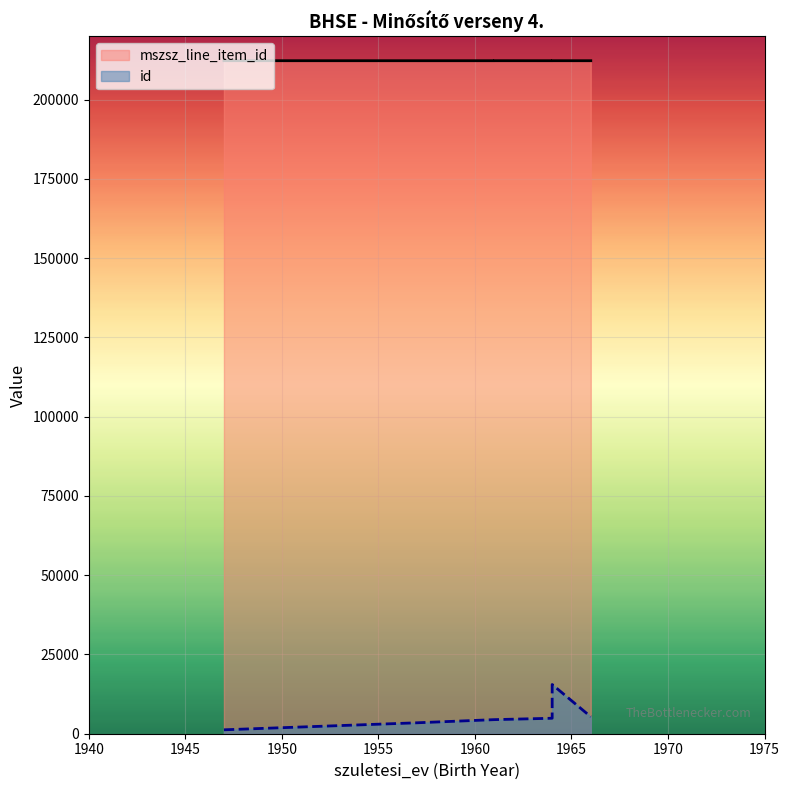

True or false: id and mszsz_line_item_id cross at least once.

False